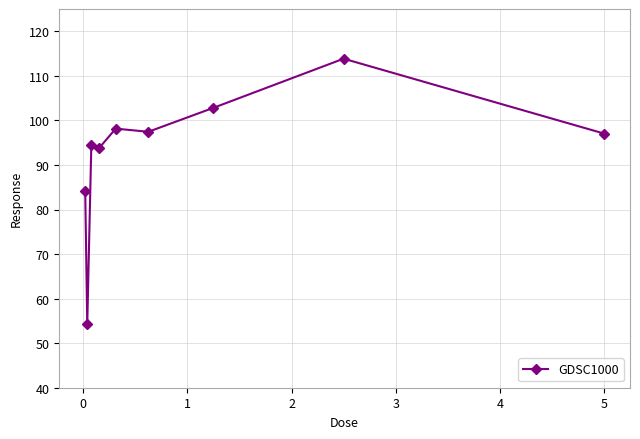

What is the average value?

92.9